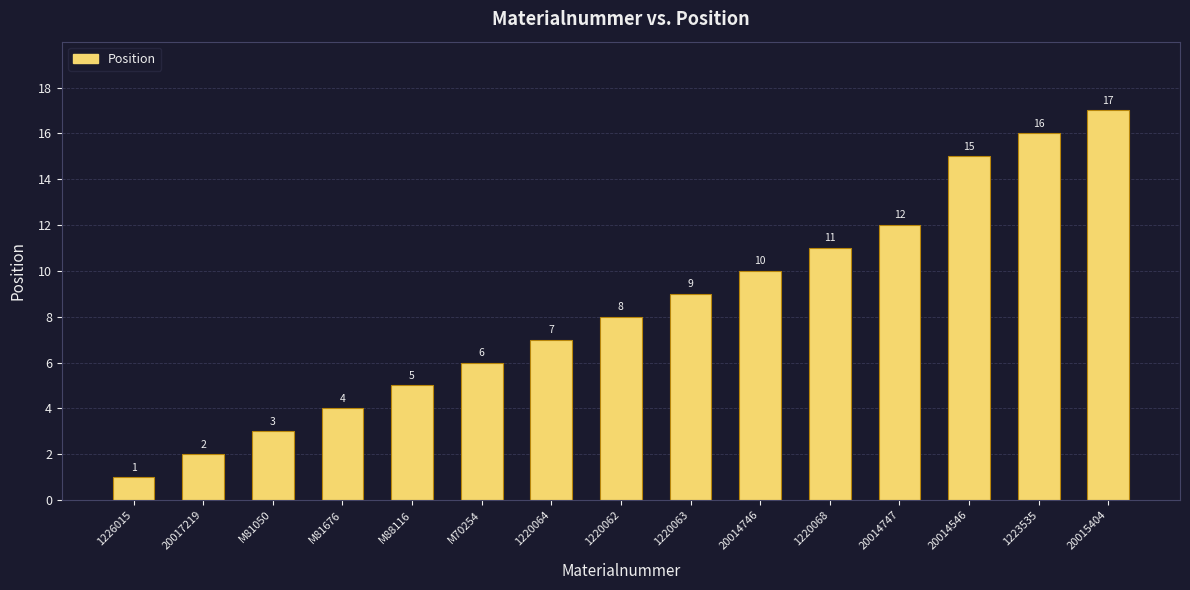

What is the greatest value displayed?

17